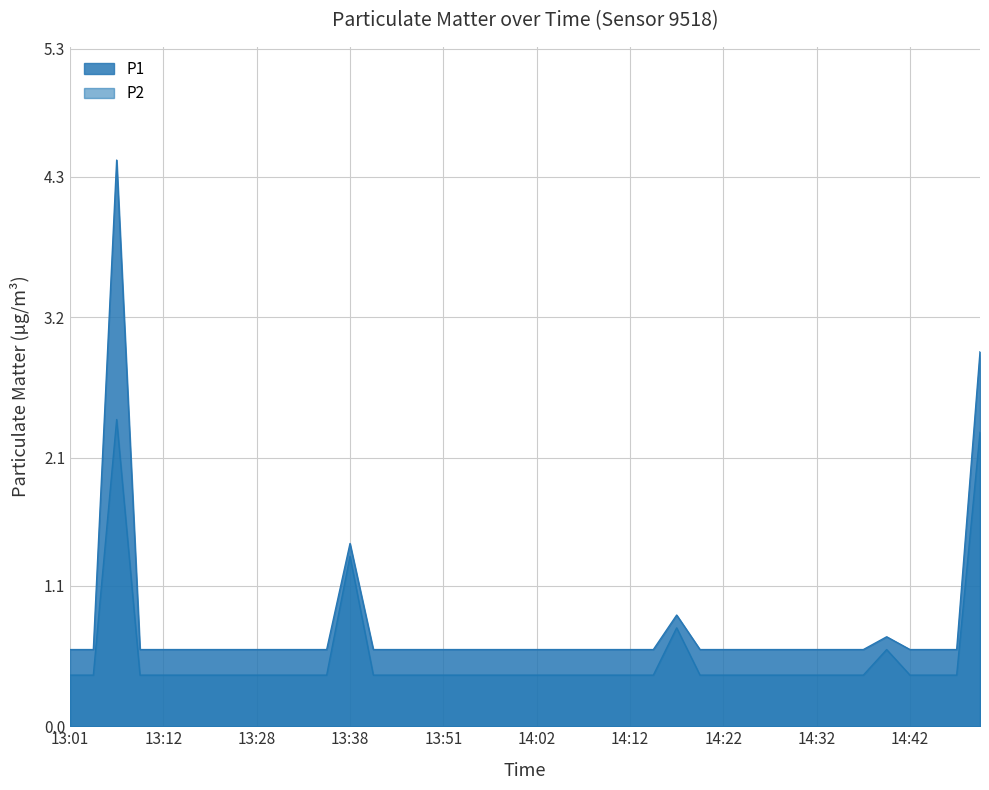

True or false: P1 and P2 cross at least once.

False